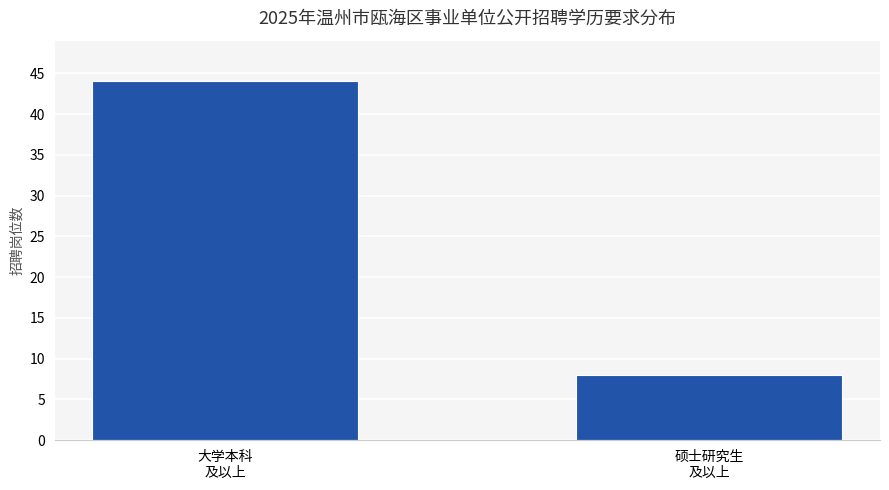

Reading left to right, transcribe all the data shown in this chart.

44	8